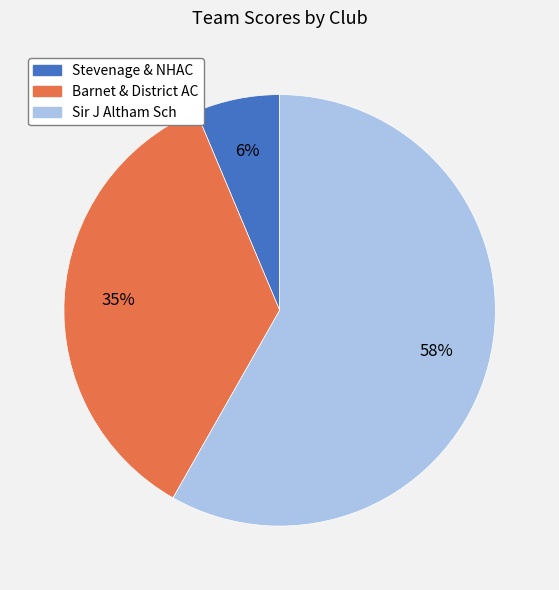

Between Sir J Altham Sch and Stevenage & NHAC, which is larger?

Sir J Altham Sch